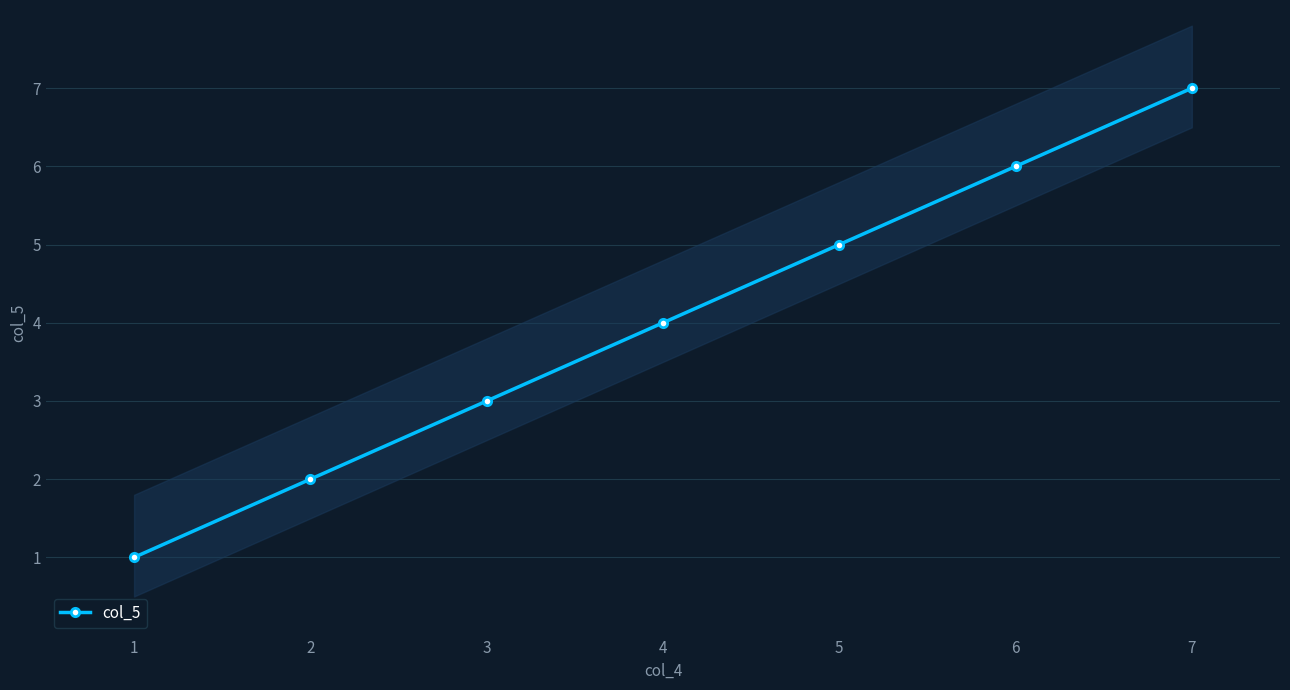

Does the chart display data point markers on the line(s)?

Yes